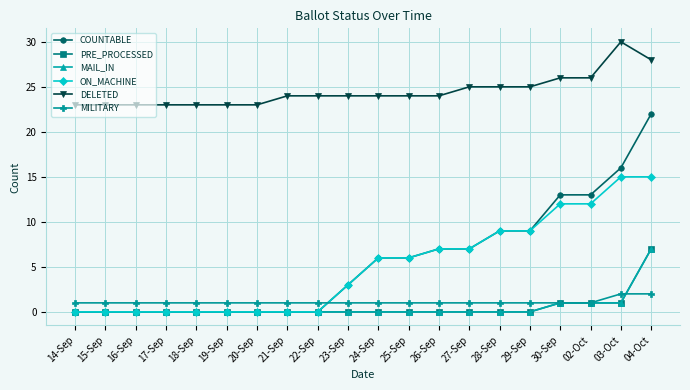

Does the chart have visible grid lines?

Yes